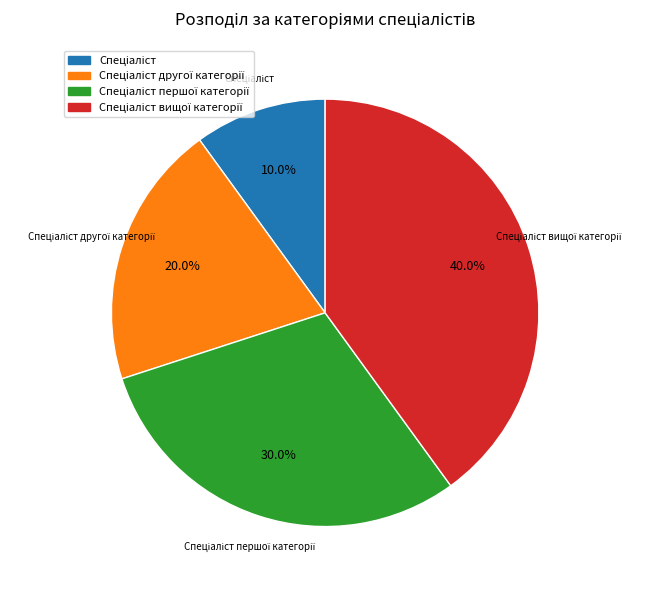

How many segments does this pie chart have?

4